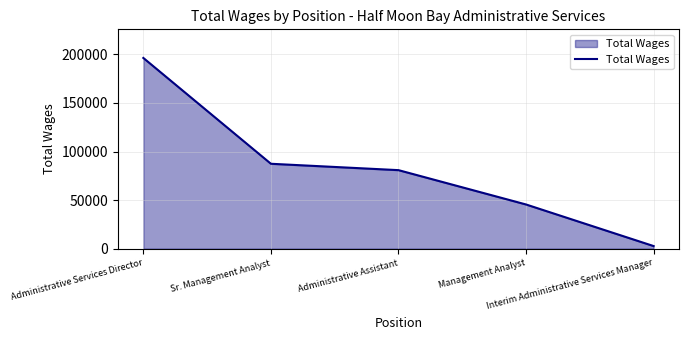

What is the smallest value displayed?

2684